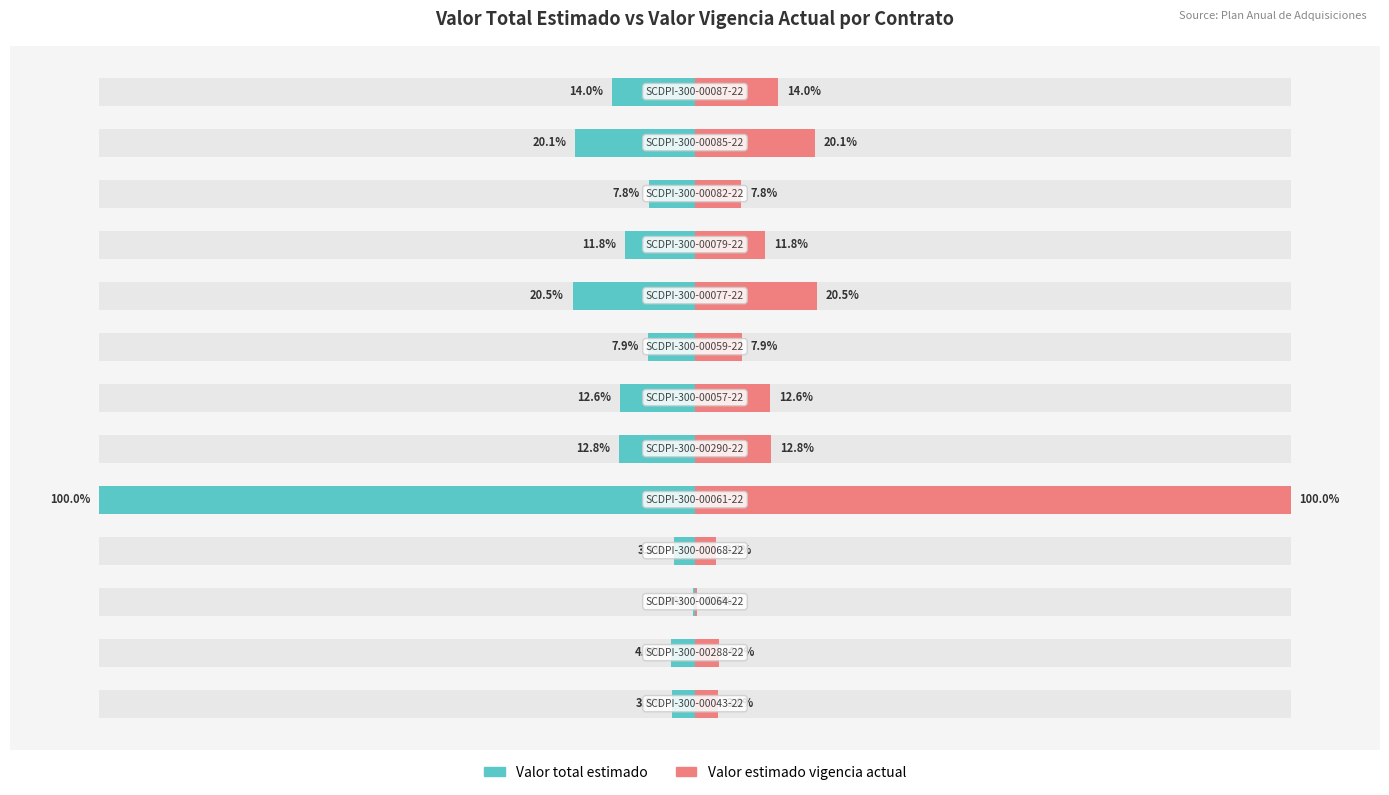

Rank the series by their average value, from highest to lowest.

Valor estimado vigencia actual, Valor total estimado